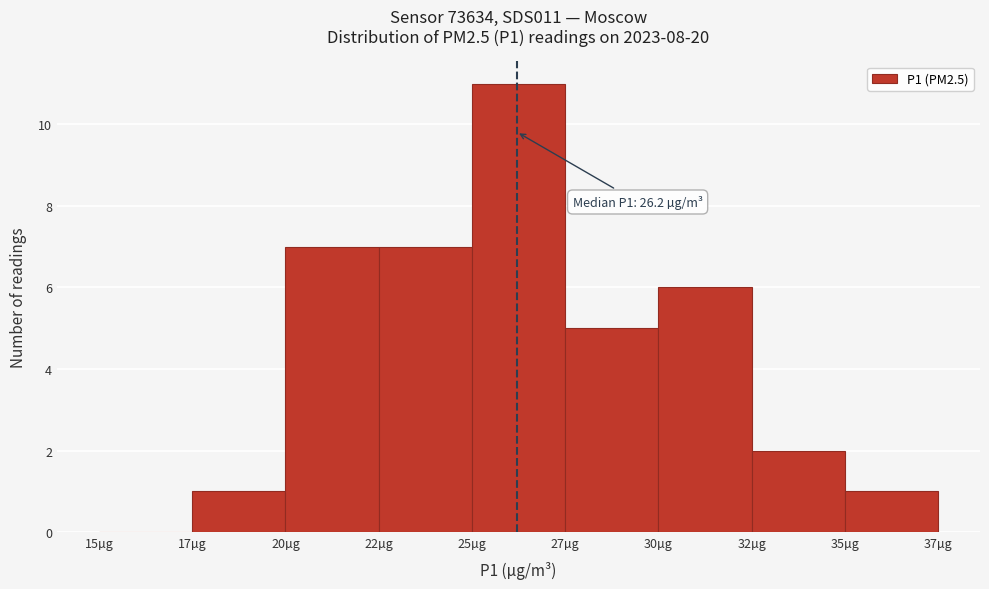

Reading left to right, extract all data points from this chart.

15µg=0	17µg=1	20µg=7	22µg=7	25µg=11	27µg=5	30µg=6	32µg=2	35µg=1